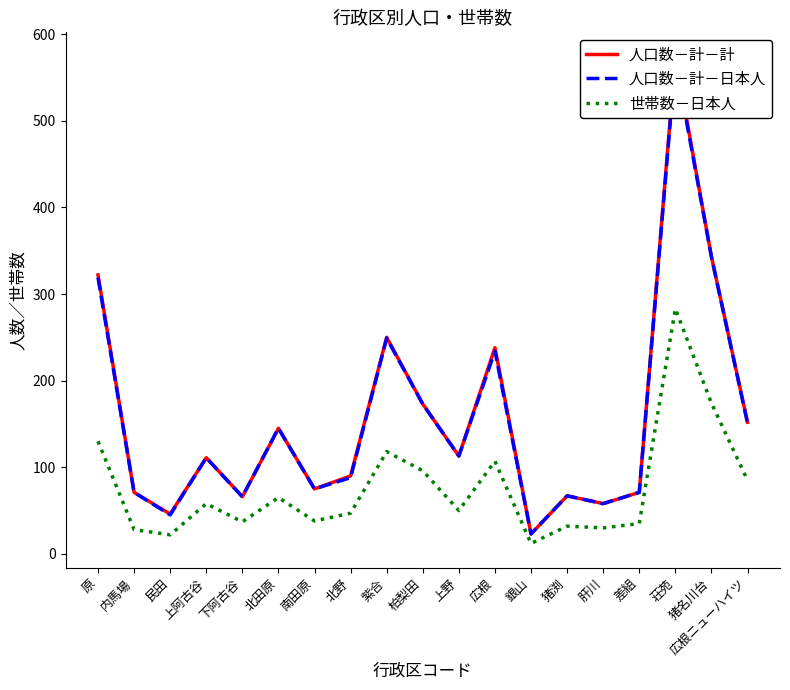

What is the minimum value shown in the chart?

12